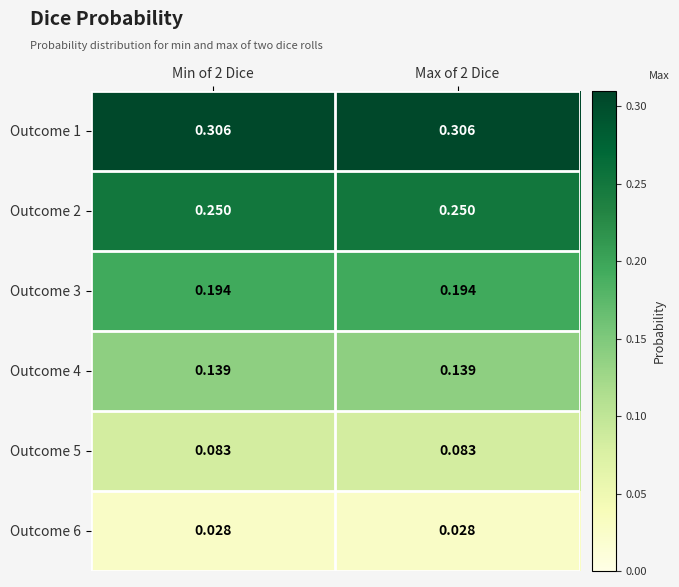

Is the value of Outcome 6 at Min of 2 Dice greater than the value of Outcome 2 at Max of 2 Dice?

No